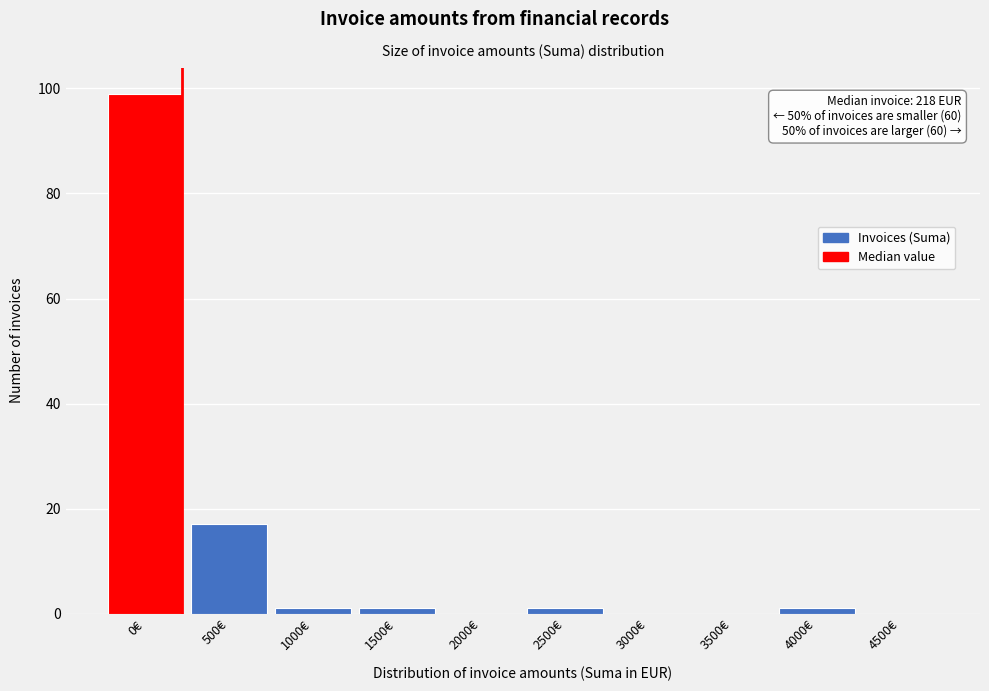

Reading left to right, extract all data points from this chart.

0€=99	500€=17	1000€=1	1500€=1	2000€=0	2500€=1	3000€=0	3500€=0	4000€=1	4500€=0